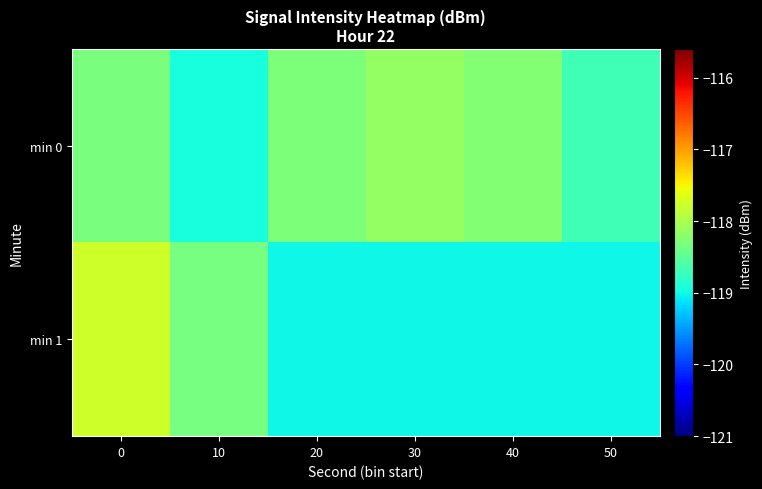

List the series in order of their overall mean, lowest first.

min 1, min 0